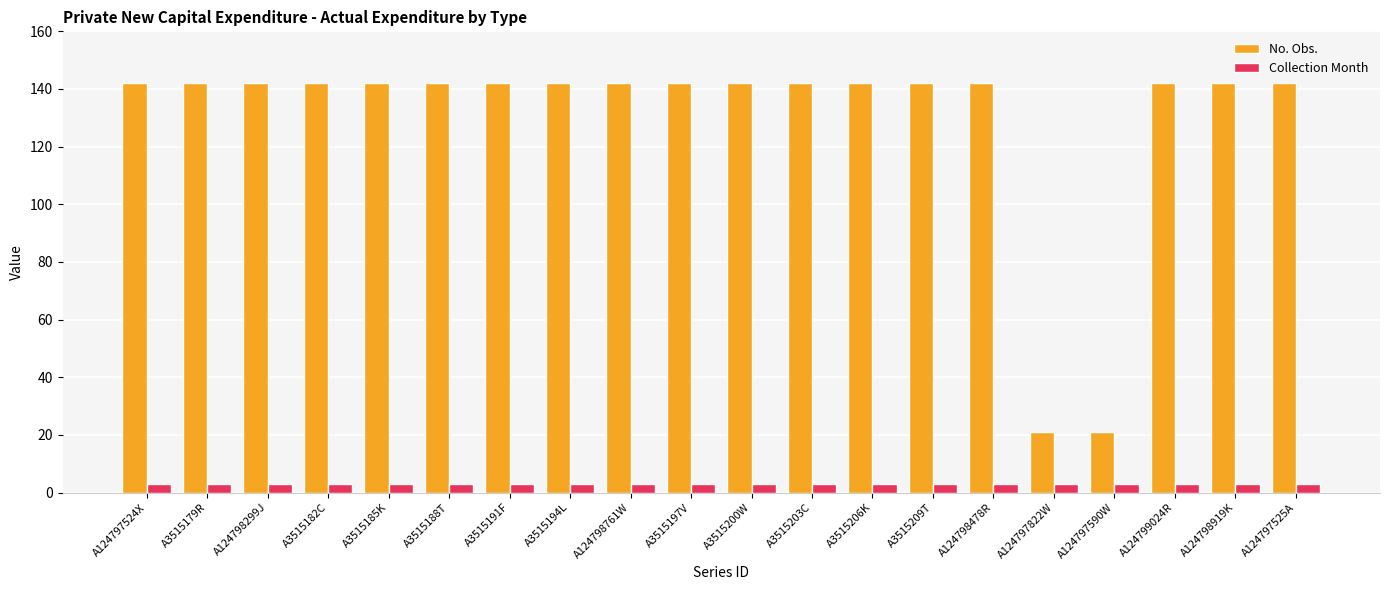

Which series has the widest spread of values?

No. Obs.